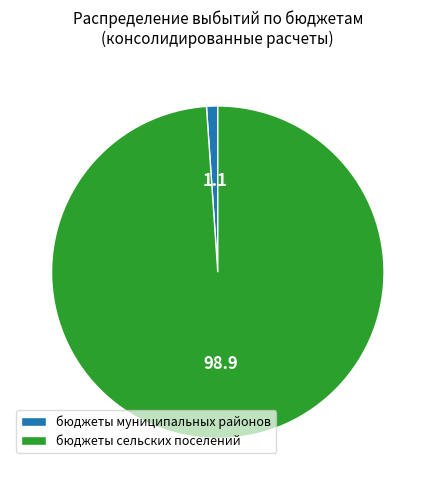

Rank the categories by value from lowest to highest.

бюджеты муниципальных районов, бюджеты сельских поселений